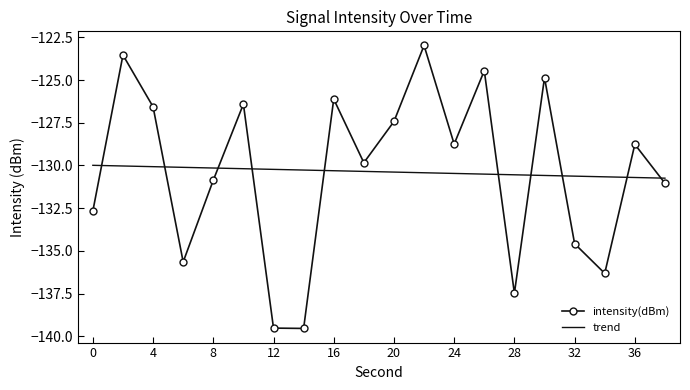

Rank the series by their maximum value, from lowest to highest.

trend, intensity(dBm)